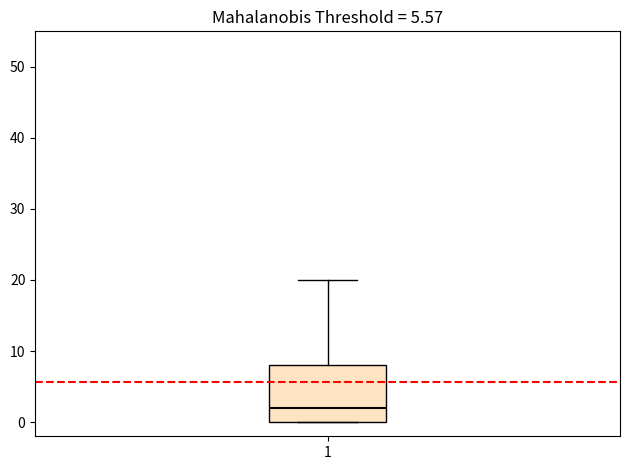

Where is the lower edge of the box at x = 1 on the y-axis? The values are not printed on the chart, so give them approximately, as read against the axis.

0